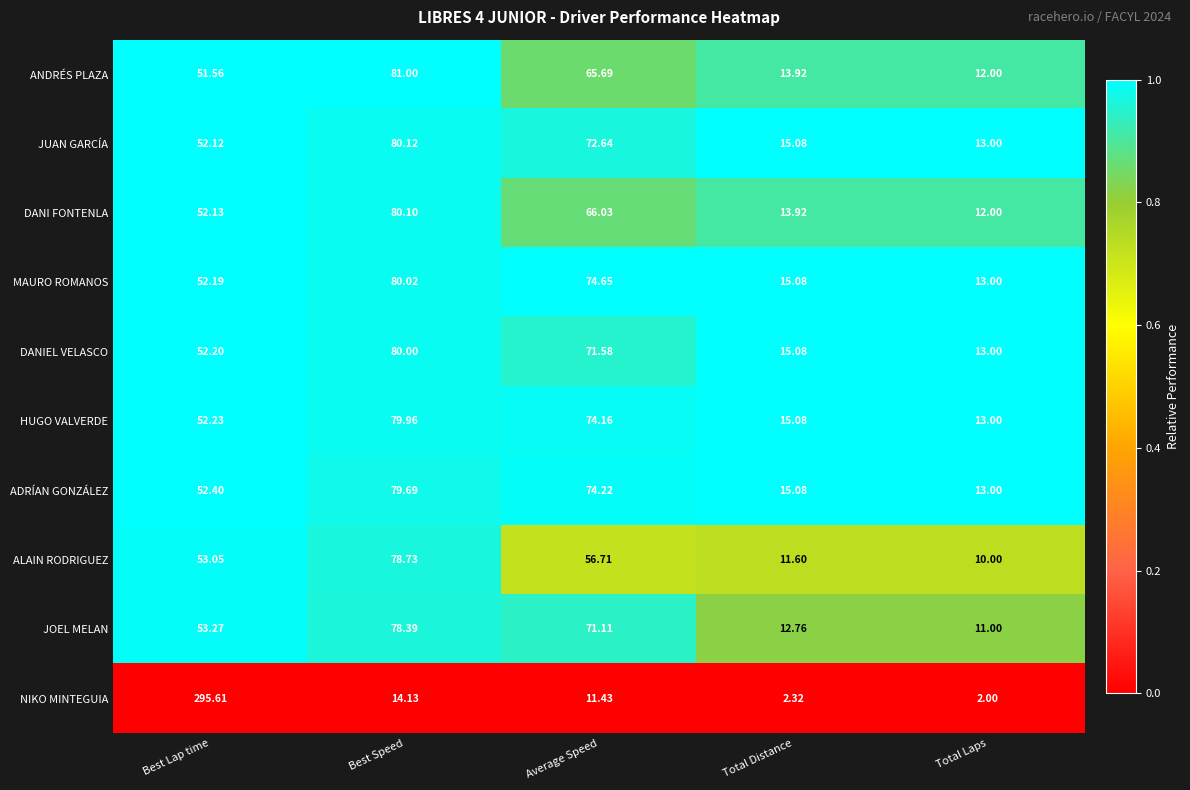

Which label corresponds to the largest value in the chart?

Best Lap time